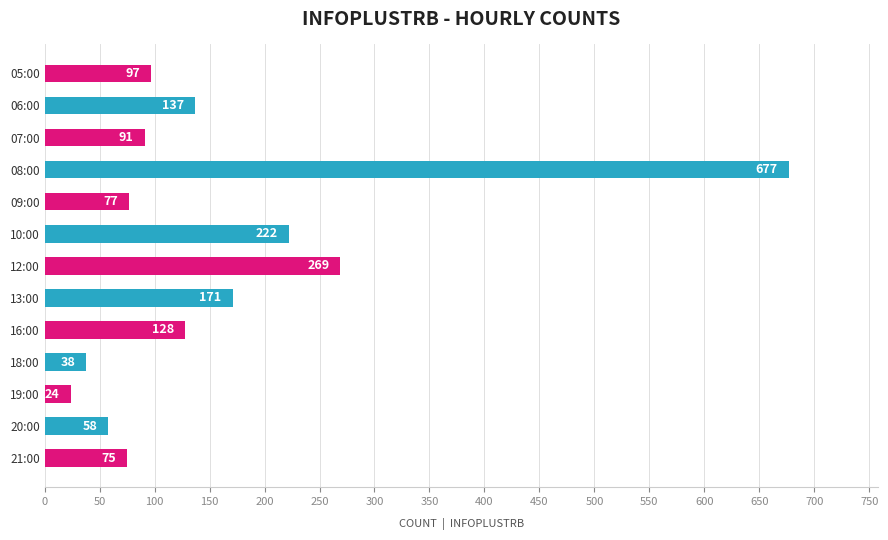

What is the change in value from 10:00 to 13:00?

-51